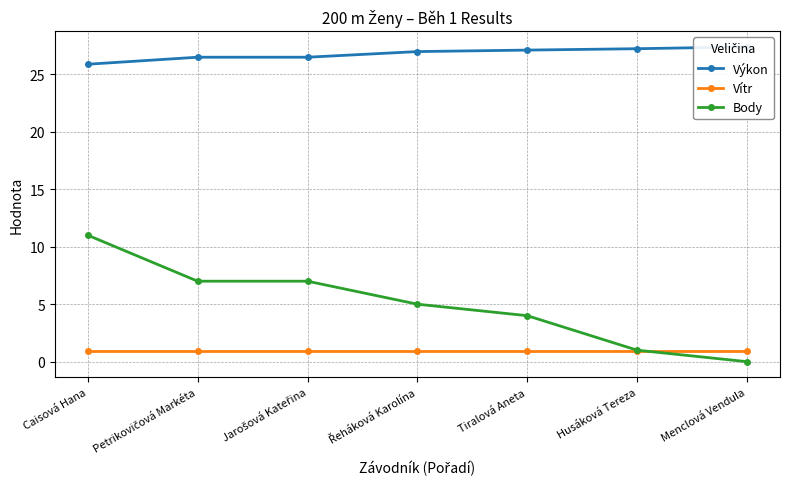

True or false: Výkon and Body cross at least once.

False